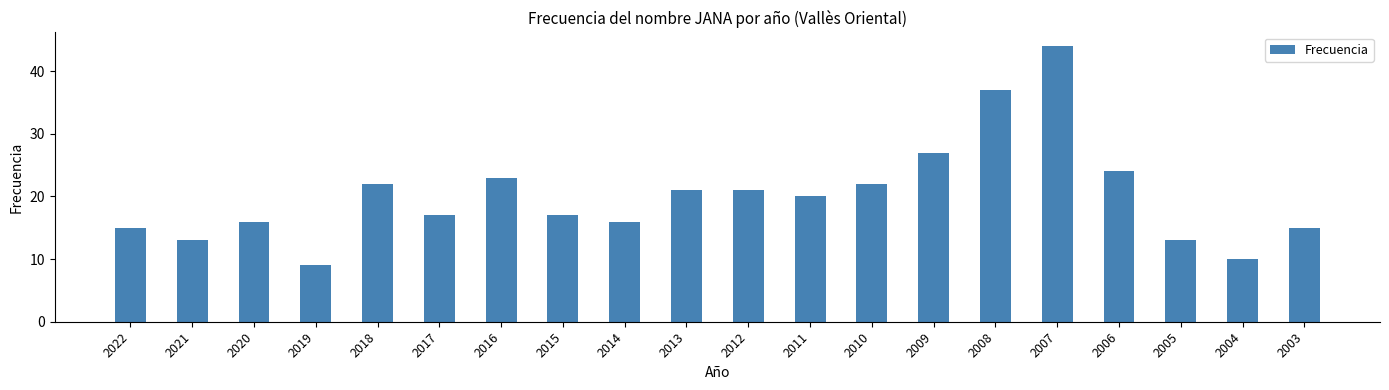

Reading left to right, what are all the values shown in this chart?

15	13	16	9	22	17	23	17	16	21	21	20	22	27	37	44	24	13	10	15